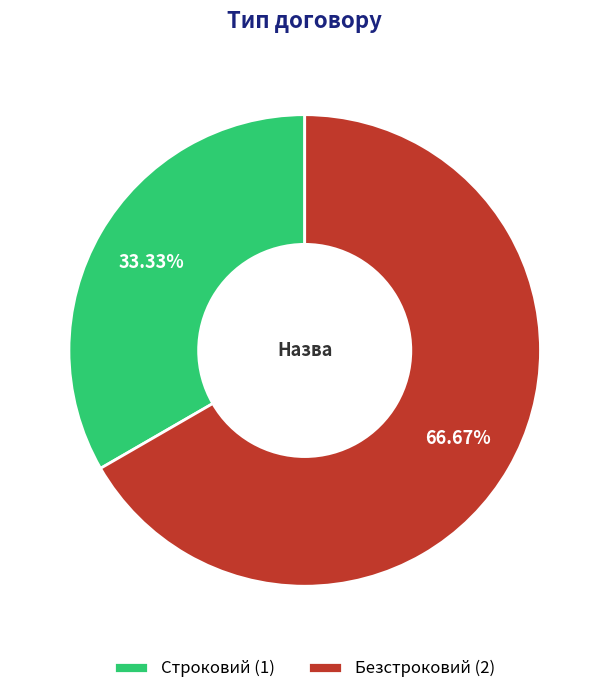

Which category has the biggest portion of the pie?

Безстроковий